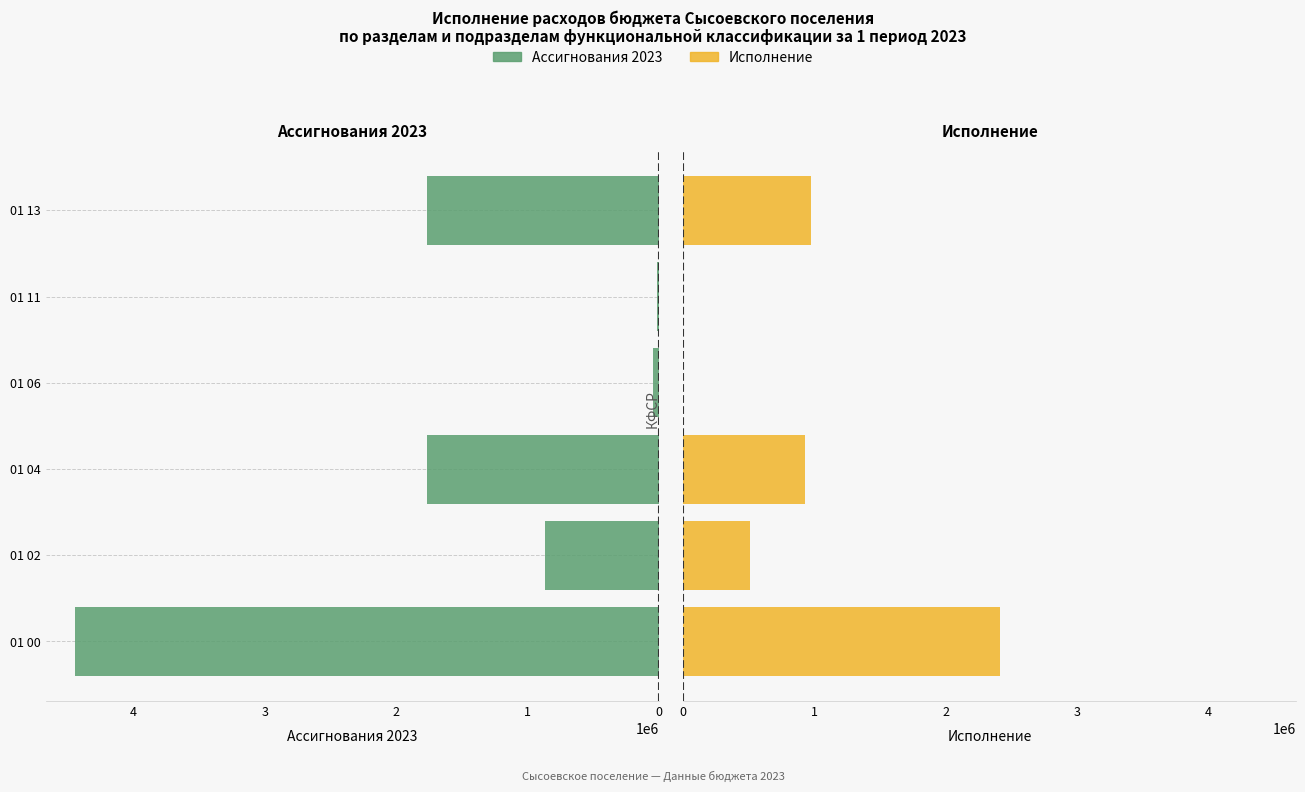

Are the bars horizontal?

Yes